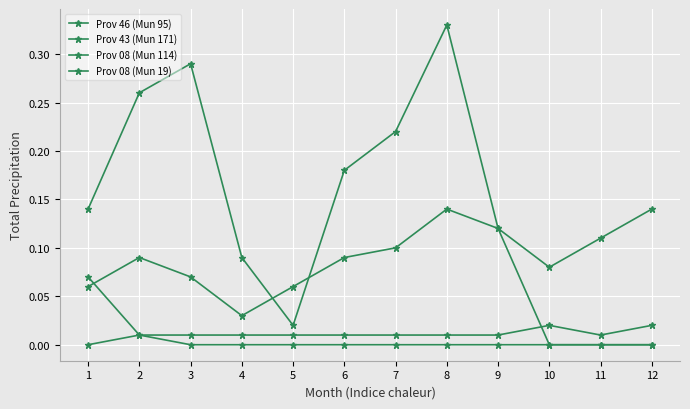

How many data points does each series have?

12